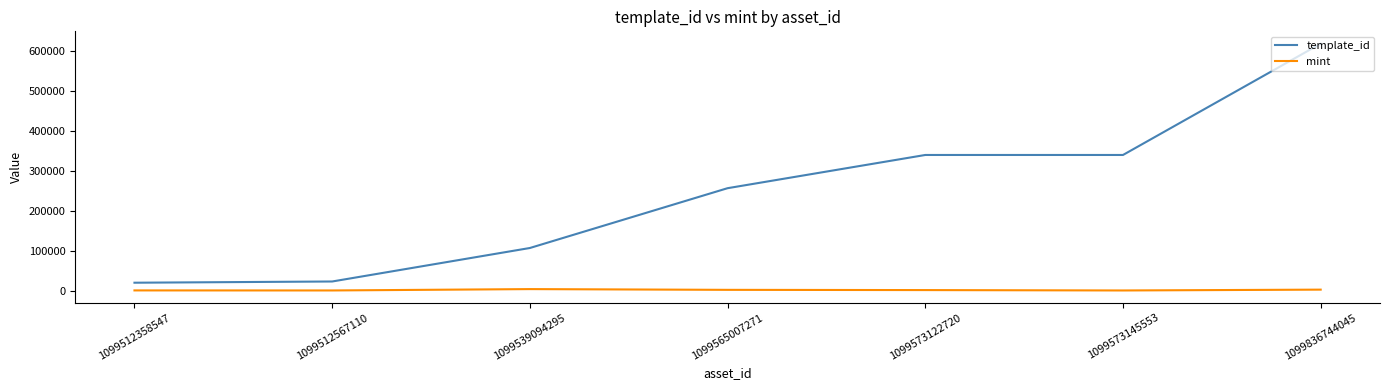

What is the minimum value shown in the chart?

449